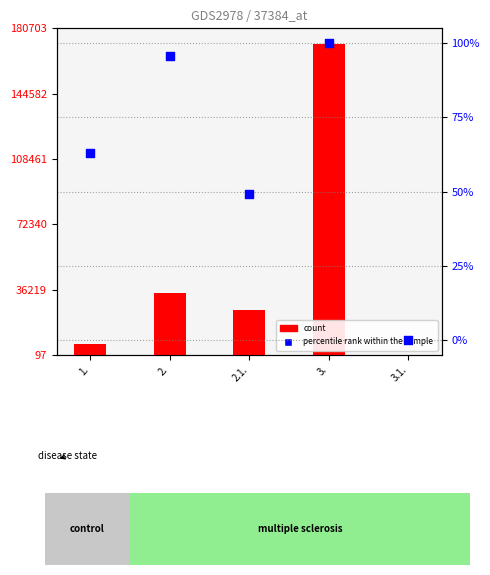

Which series has the largest total across all categories?

count